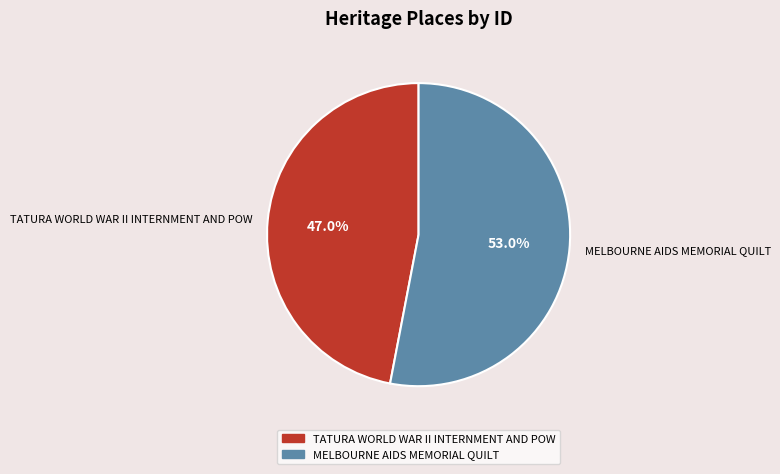

Do MELBOURNE AIDS MEMORIAL QUILT and TATURA WORLD WAR II INTERNMENT AND POW together represent more than half of the pie?

Yes